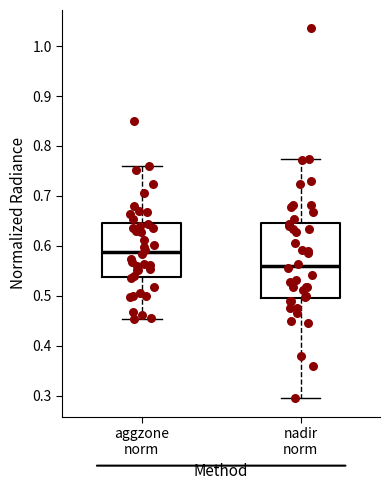

Where does the median line of the box for nadir norm sit on the y-axis? The values are not printed on the chart, so give them approximately, as read against the axis.

0.56